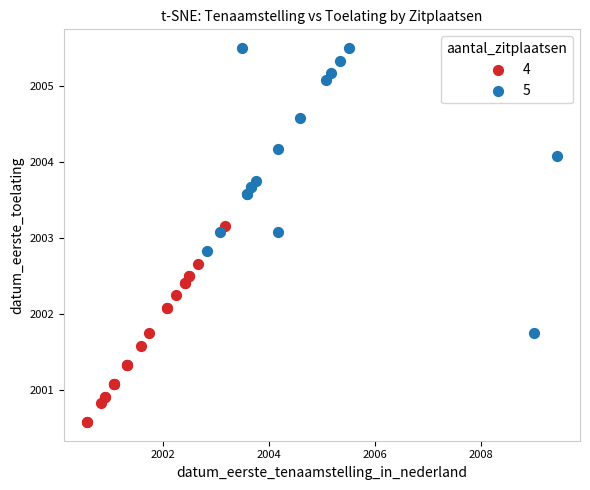

Which series reaches the minimum Y coordinate?

4